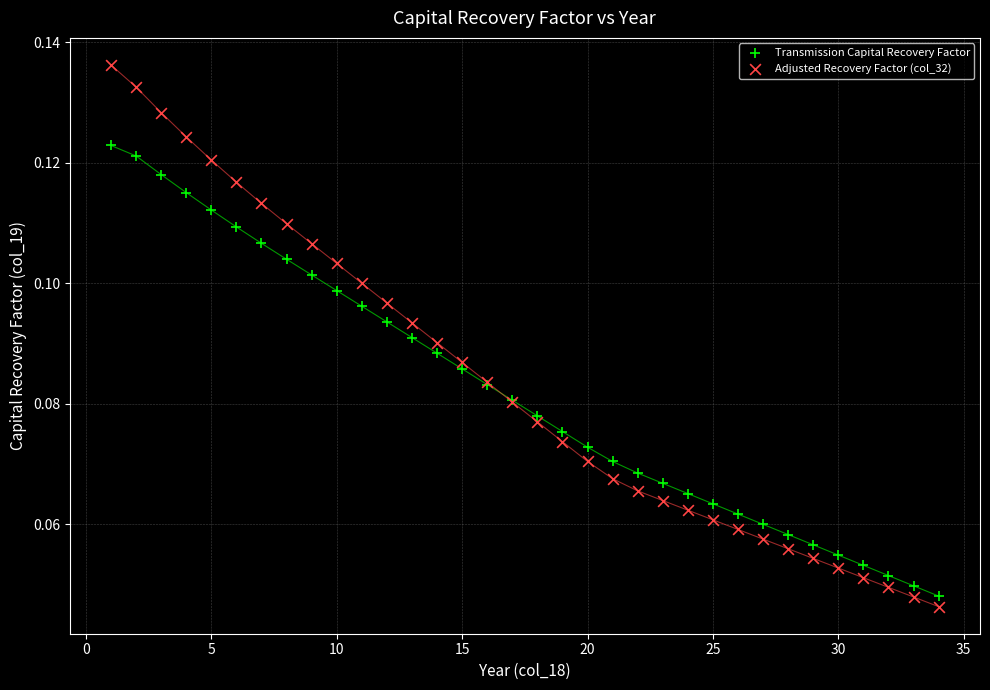

What are all the series names shown in the legend?

Transmission Capital Recovery Factor, Adjusted Recovery Factor (col_32)